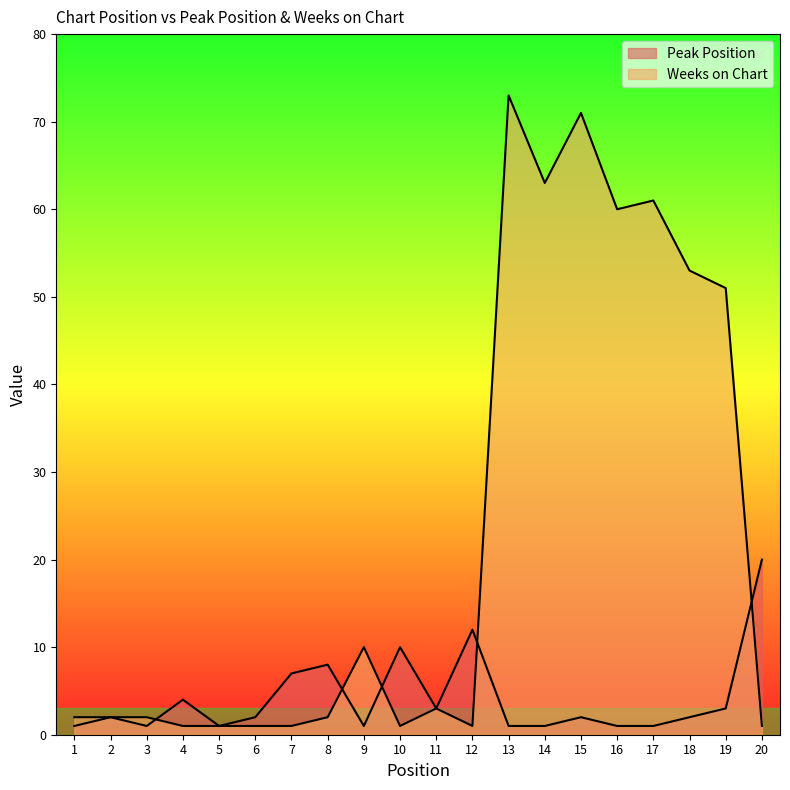

True or false: Peak Position has a value of 4 at 19.

False